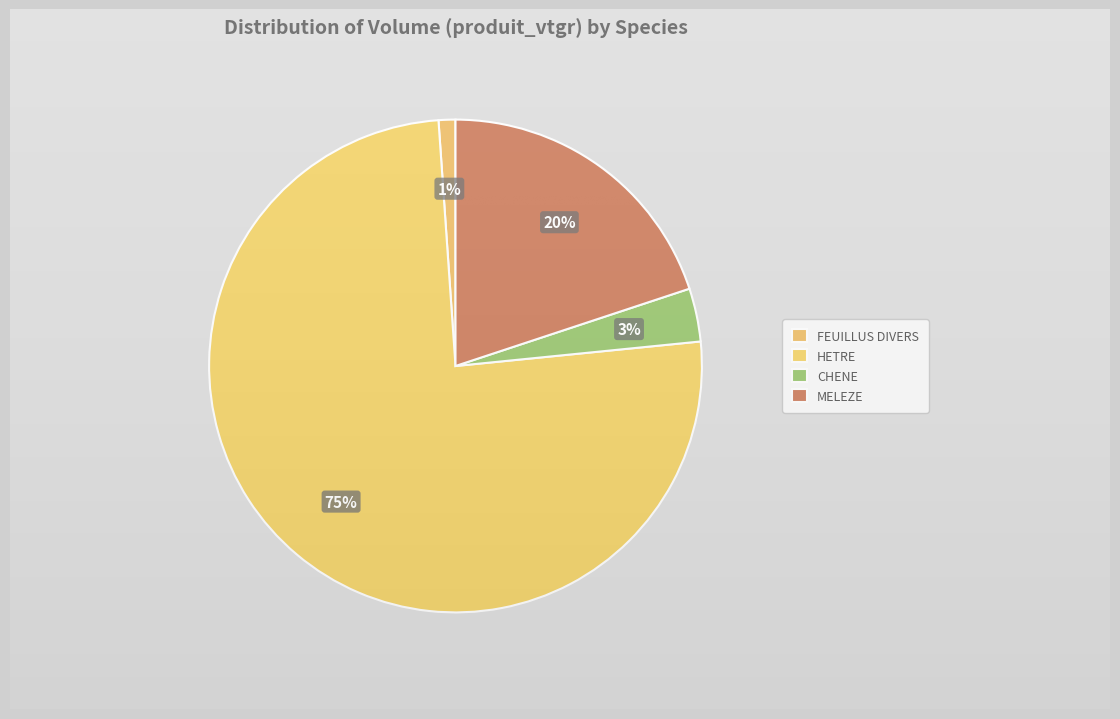

Is CHENE the majority of the pie?

No